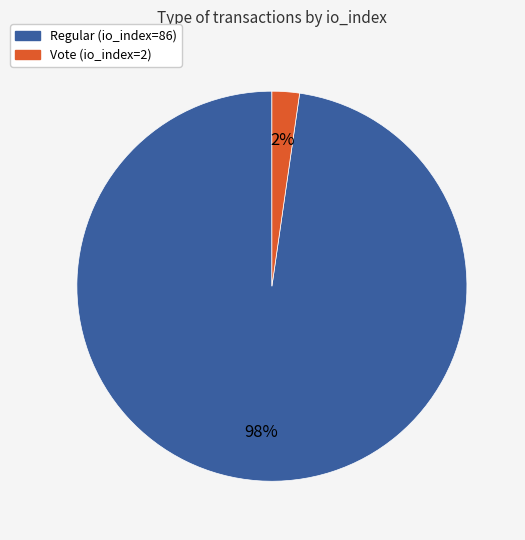

To the nearest percent, what is the combined percentage of Vote (io_index=2) and Regular (io_index=86)?

100%